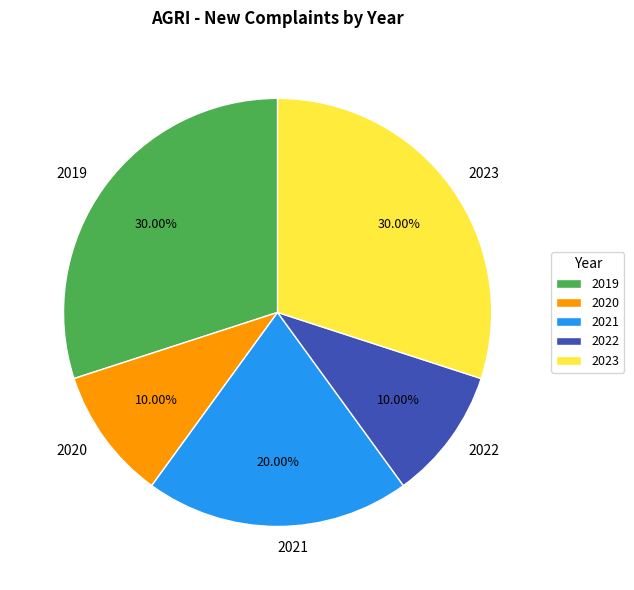

How many slices are in this pie chart?

5